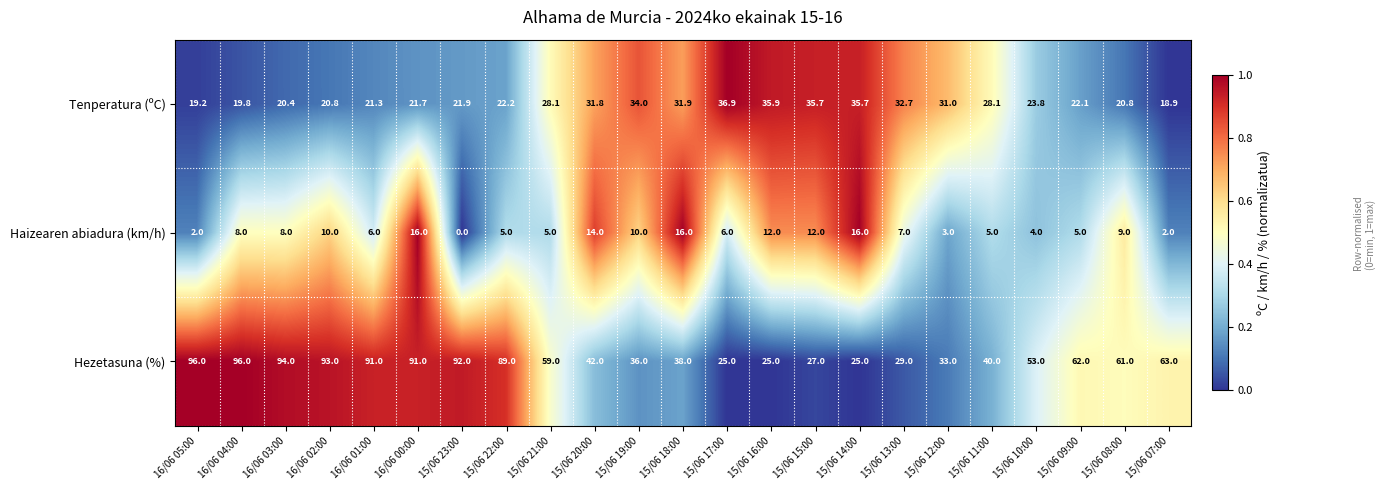

Is it true that Tenperatura (ºC) equals 31.8 at 15/06 20:00?

True